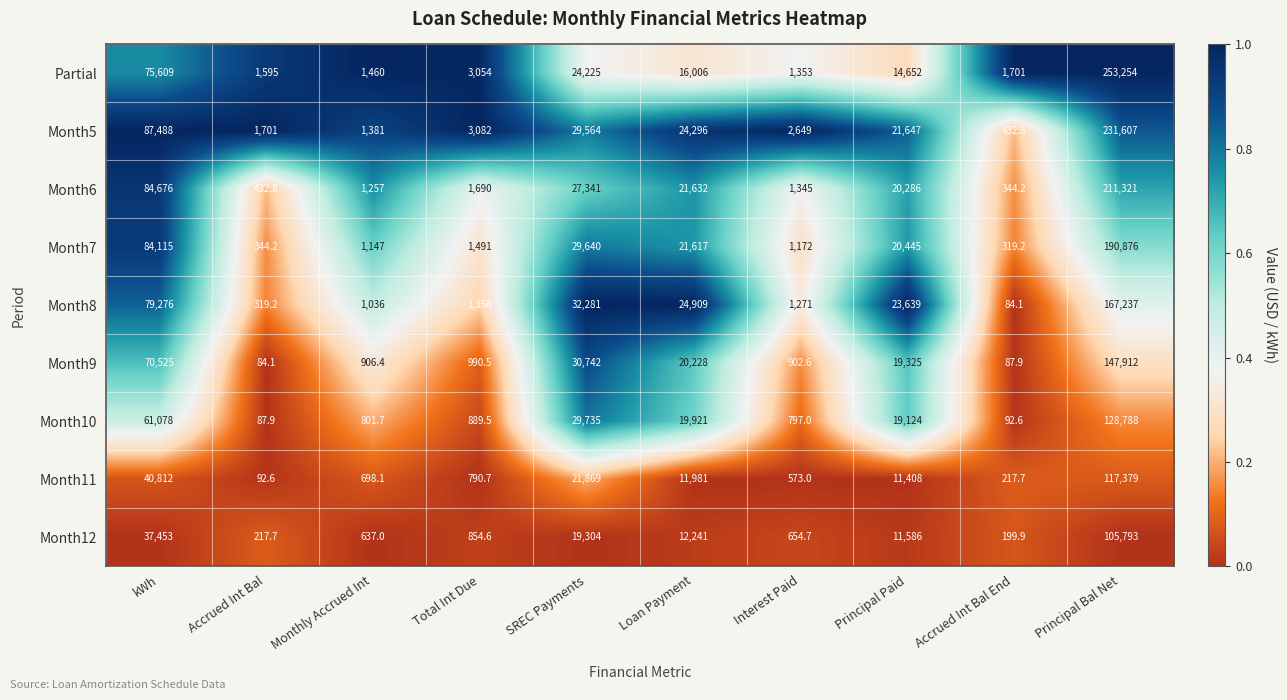

Which series has the largest total across all categories?

Month5